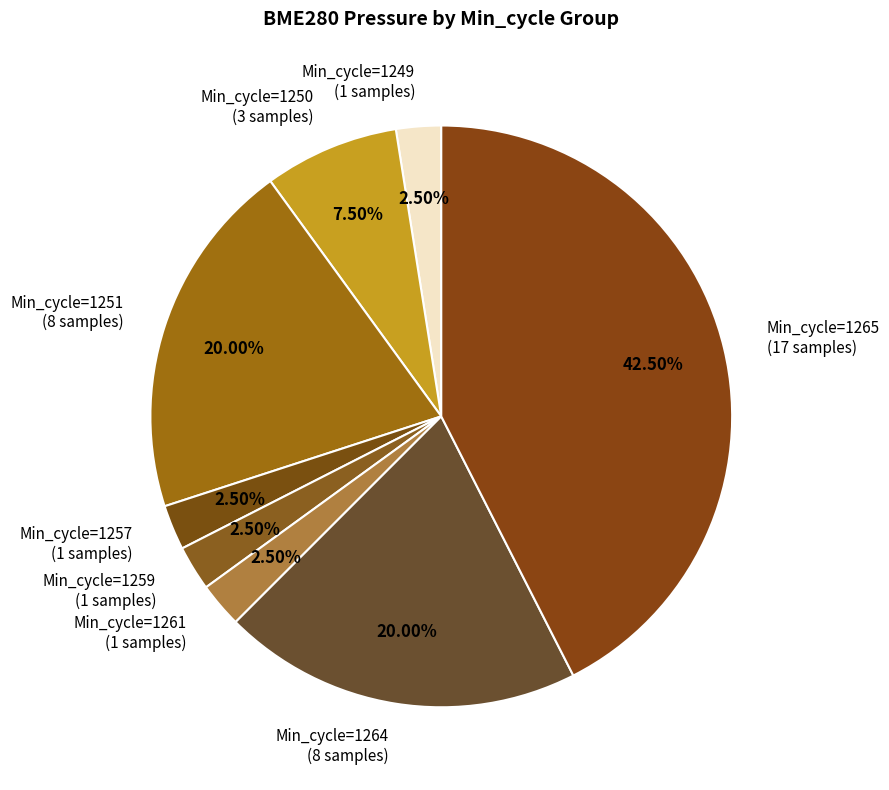

Between Min_cycle=1250 (3 samples) and Min_cycle=1259 (1 samples), which is larger?

Min_cycle=1250 (3 samples)